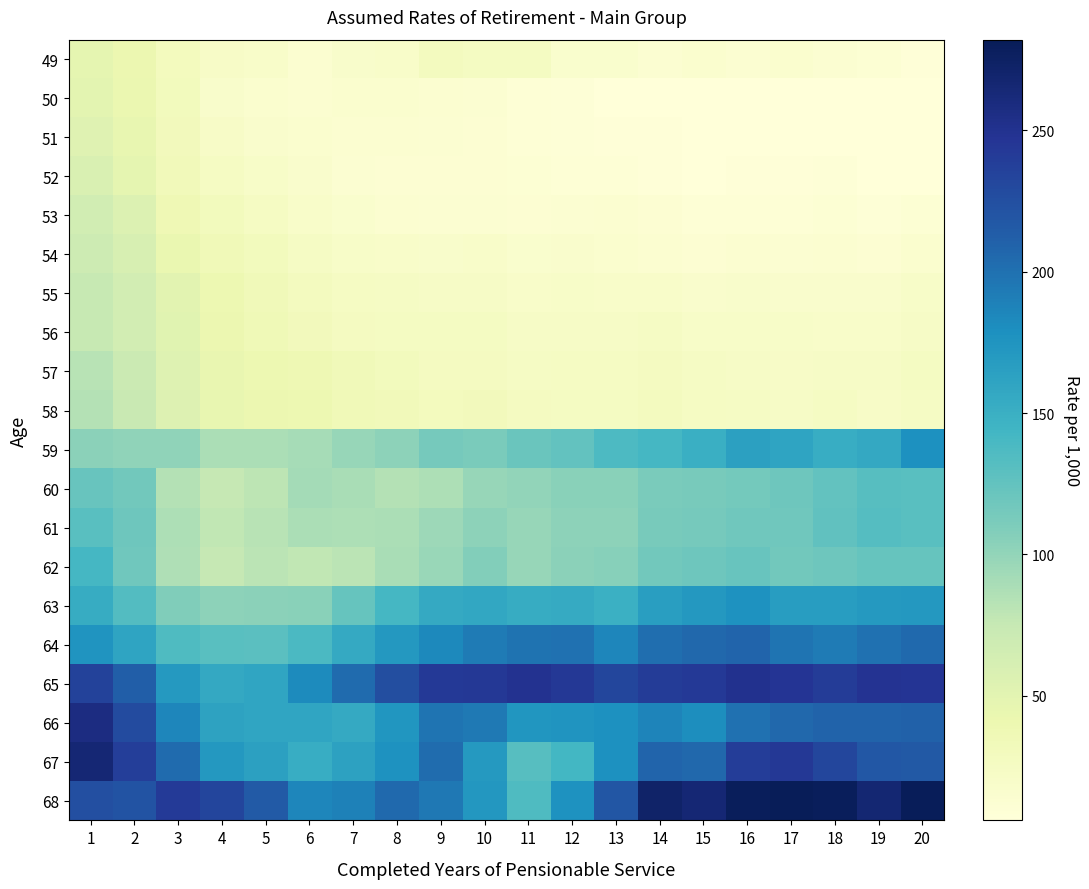

What is the greatest value displayed?

282